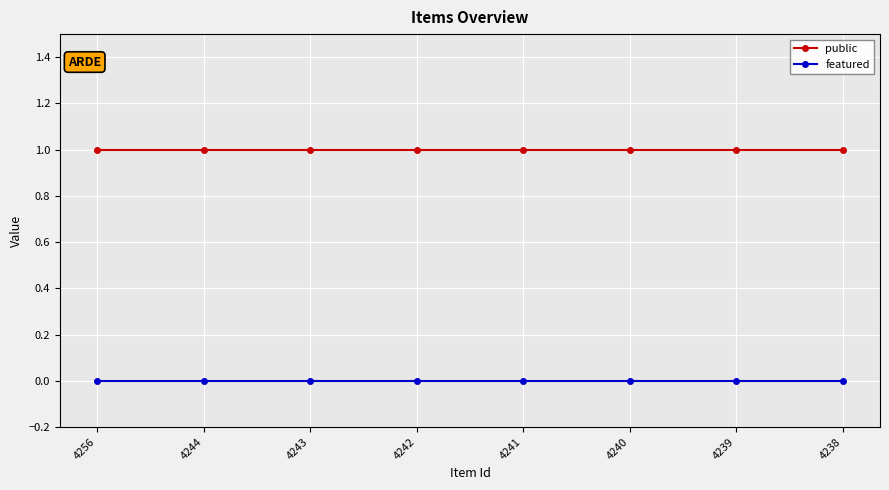

What is the total value across all series at 4241?

1